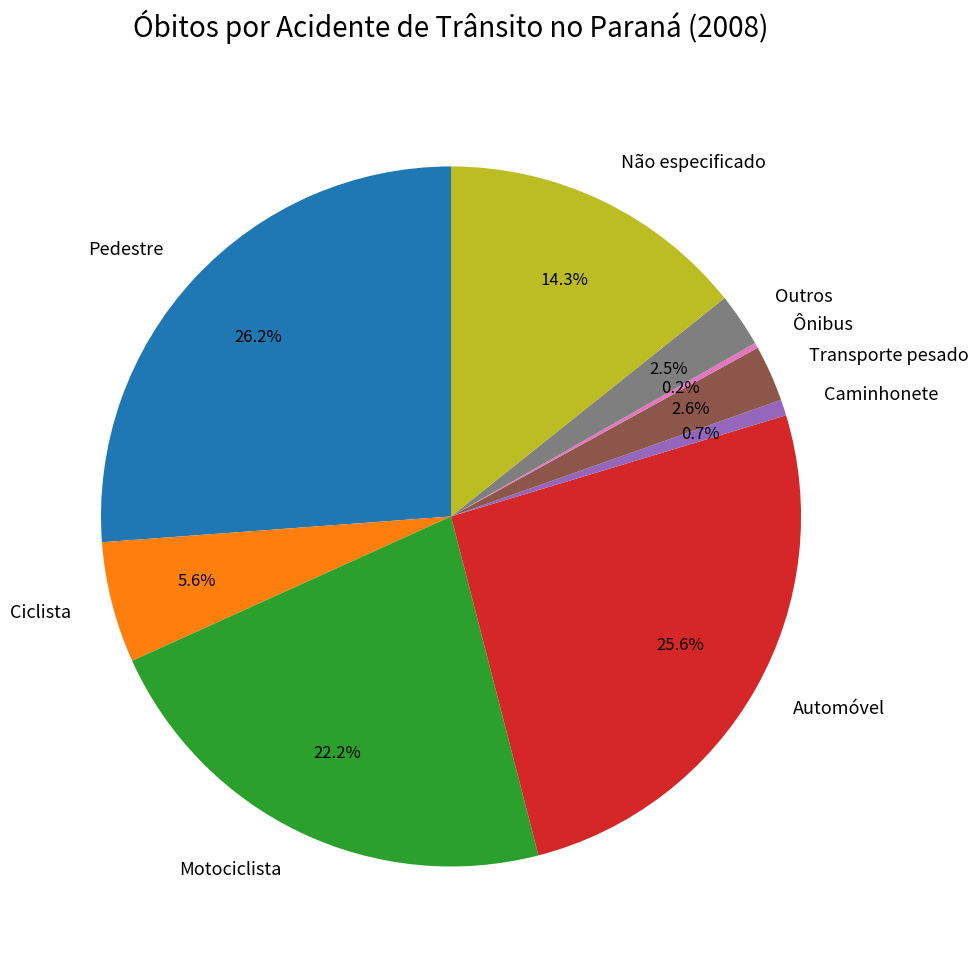

What percentage do Não especificado and Automóvel together represent?

39.9%